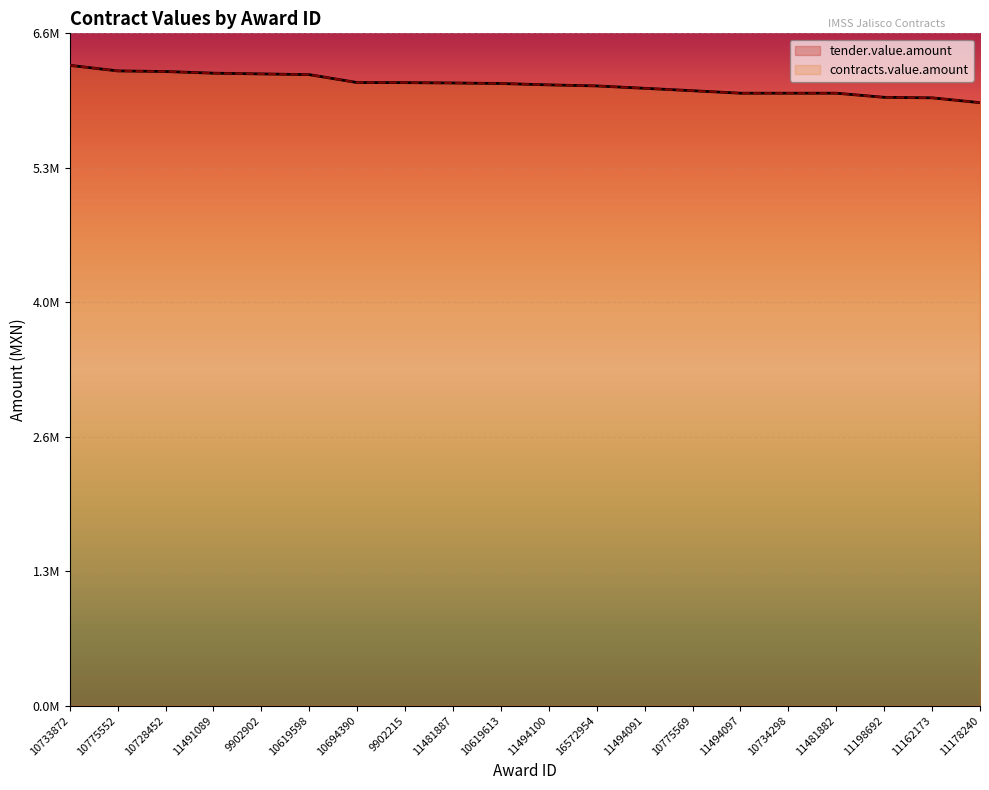

Reading left to right, what are all the values shown in this chart?

tender.value.amount: 10733872=6272867.0	10775552=6218376.9	10728452=6212423.3	11491089=6196070.4	9902902=6188972.2	10619598=6181747.8	10694390=6104324.0	9902215=6103551.9	11481887=6100000.0	10619613=6094969.4	11494100=6081438.0	16572954=6071248.6	11494091=6048000.0	10775569=6024387.0	11494097=6000000.0	10734298=6000000.0	11481882=6000000.0	11198692=5959616.0	11162173=5954558.4	11178240=5907300.0
contracts.value.amount: 10733872=6272867.0	10775552=6218376.9	10728452=6212423.3	11491089=6196070.4	9902902=6188972.2	10619598=6181747.8	10694390=6104324.0	9902215=6103551.9	11481887=6100000.0	10619613=6094969.4	11494100=6081438.0	16572954=6071248.6	11494091=6048000.0	10775569=6024387.0	11494097=6000000.0	10734298=6000000.0	11481882=6000000.0	11198692=5959616.0	11162173=5954558.4	11178240=5907300.0